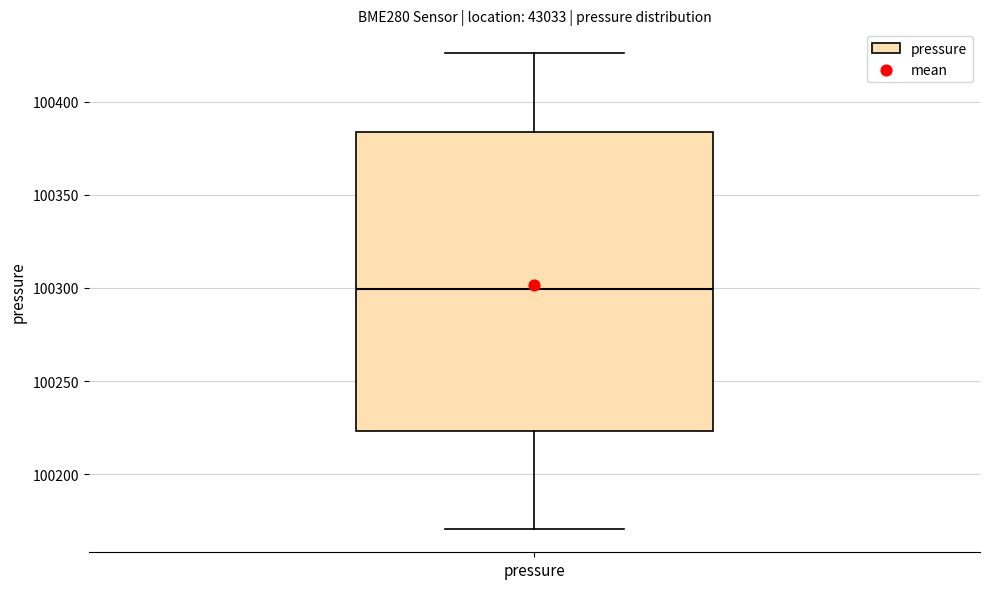

Where is the upper edge of the box for pressure on the y-axis? The values are not printed on the chart, so give them approximately, as read against the axis.

100385